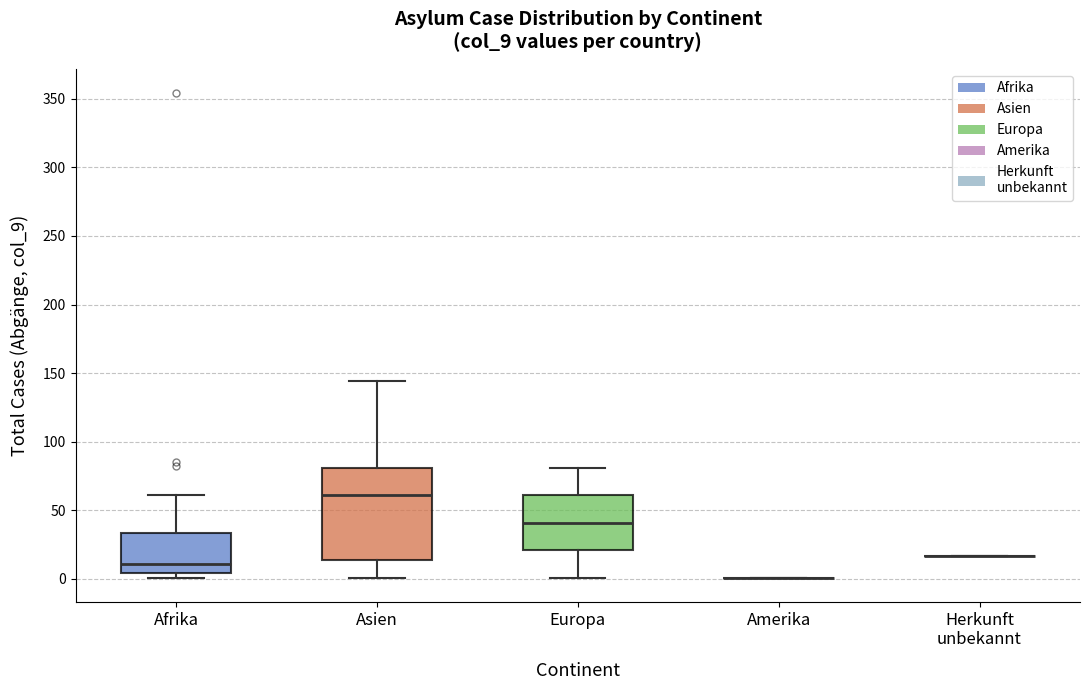

Reading left to right, transcribe this box plot: for each box, give where its median line is, the range the box spans, and where its two whiskers end, as read against the y-axis. The values are not printed on the chart, so give them approximately, as read against the axis.

Afrika: median 10, box 5 to 35, whiskers 0 to 60
Asien: median 60, box 15 to 80, whiskers 0 to 145
Europa: median 40, box 20 to 60, whiskers 0 to 80
Amerika: box collapsed to a line at 0, whiskers 0 to 0
Herkunft unbekannt: box collapsed to a line at 15, whiskers 15 to 15